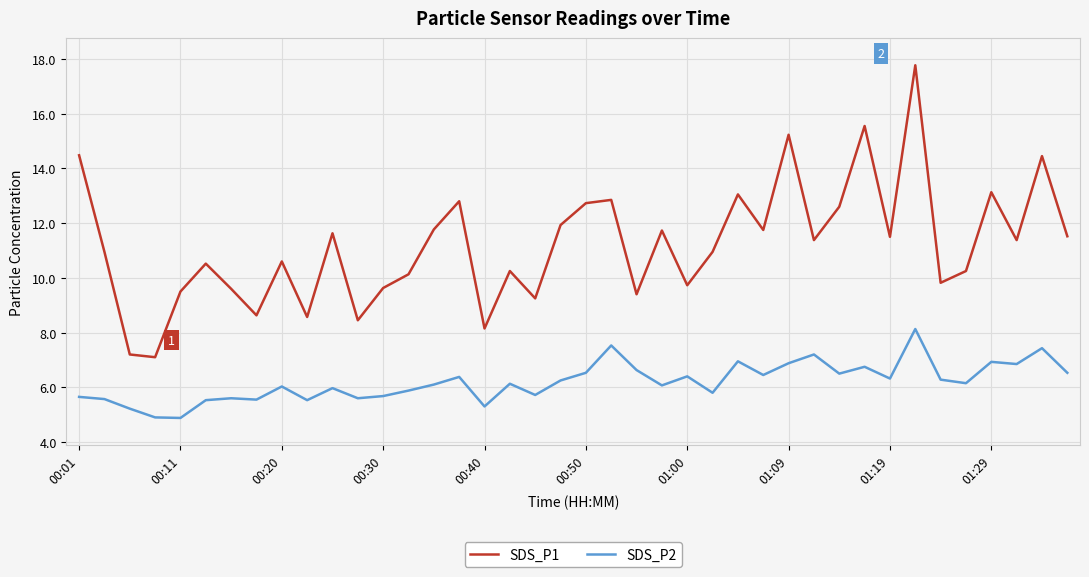

Which series has the largest total across all categories?

SDS_P1